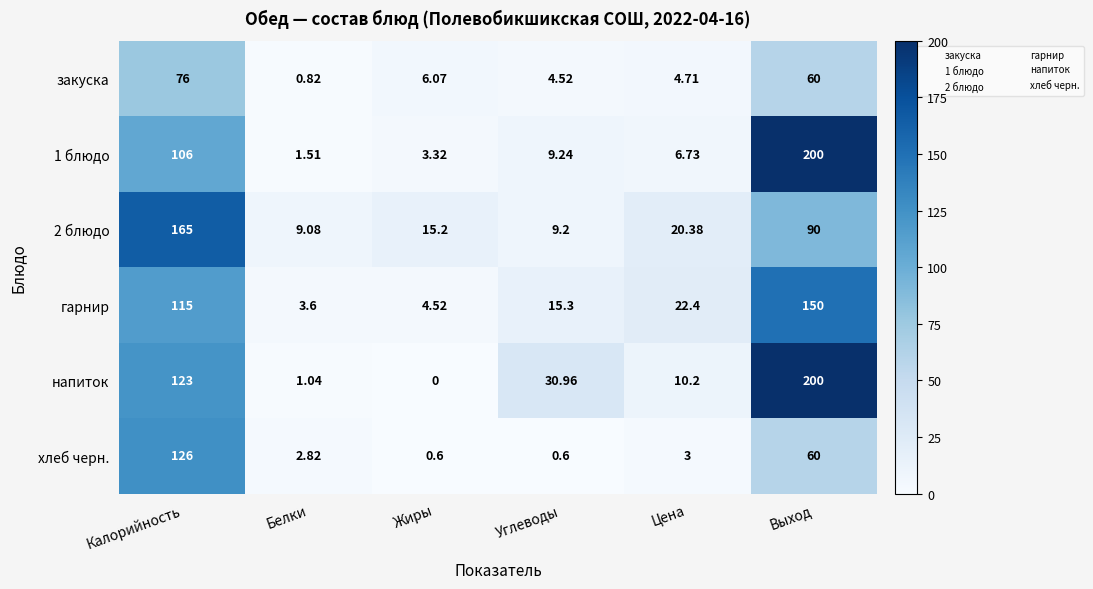

Which category has the lowest value in the 2 блюдо series?

Белки